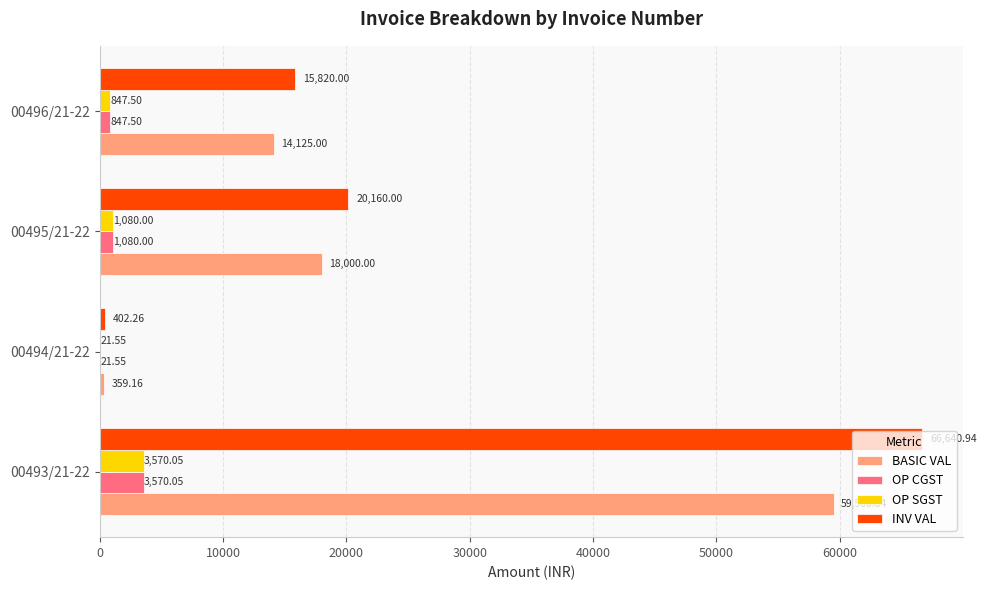

What is the sum of all OP CGST values?

5519.1